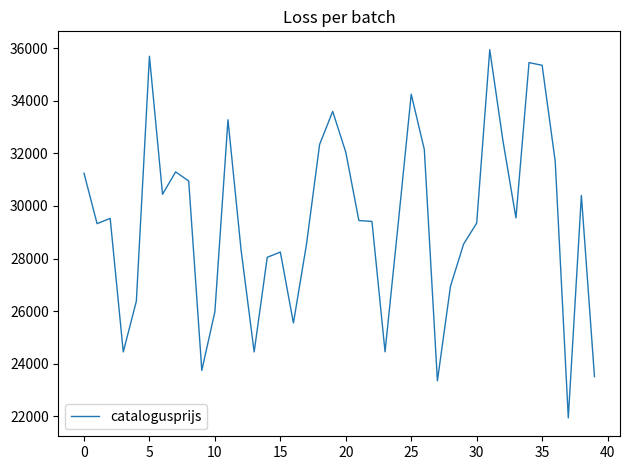

Does the chart display data point markers on the line(s)?

No